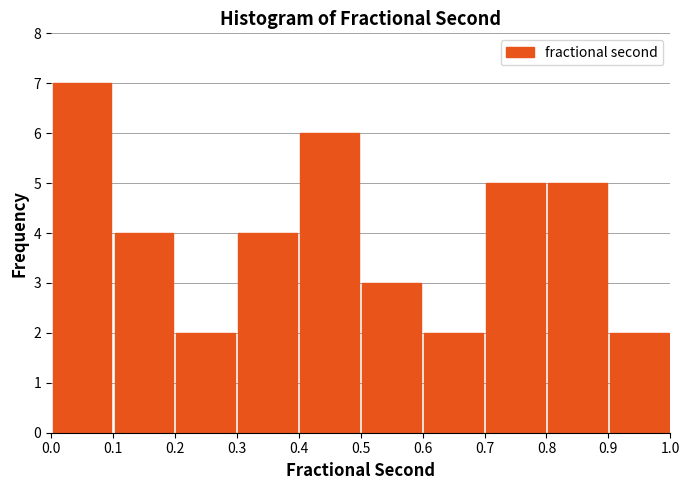

Reading left to right, transcribe this chart: for each bar, give the range it covers on the x-axis and its height. The values are not printed on the chart, so give them approximately, as read against the axis.

0.0 to 0.1: 7
0.1 to 0.2: 4
0.2 to 0.3: 2
0.3 to 0.4: 4
0.4 to 0.5: 6
0.5 to 0.6: 3
0.6 to 0.7: 2
0.7 to 0.8: 5
0.8 to 0.9: 5
0.9 to 1.0: 2